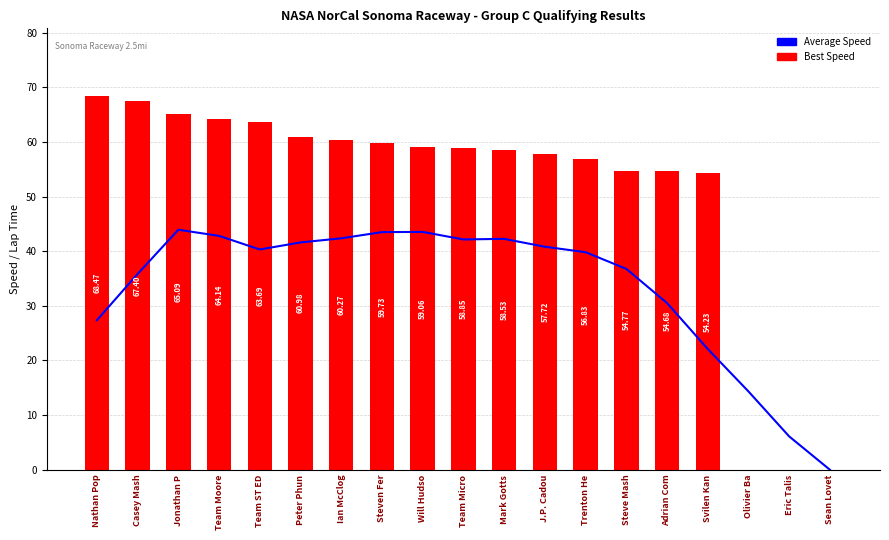

Reading left to right, list all the values displayed in this chart.

Average Speed: Nathan Pop=27.4	Casey Mash=35.8	Jonathan P=43.9	Team Moore=42.8	Team ST ED=40.3	Peter Phun=41.6	Ian McClog=42.4	Steven Fer=43.5	Will Hudso=43.5	Team Micro=42.2	Mark Gotts=42.3	J.P. Cadou=40.8	Trenton He=39.8	Steve Mash=36.8	Adrian Com=30.5	Svilen Kan=22.1	Olivier Ba=14.3	Eric Talis=6.1	Sean Lovet=0.0
Best Speed: Nathan Pop=68.5	Casey Mash=67.4	Jonathan P=65.1	Team Moore=64.1	Team ST ED=63.7	Peter Phun=61.0	Ian McClog=60.3	Steven Fer=59.7	Will Hudso=59.1	Team Micro=58.8	Mark Gotts=58.5	J.P. Cadou=57.7	Trenton He=56.8	Steve Mash=54.8	Adrian Com=54.7	Svilen Kan=54.2	Olivier Ba=0.0	Eric Talis=0.0	Sean Lovet=0.0